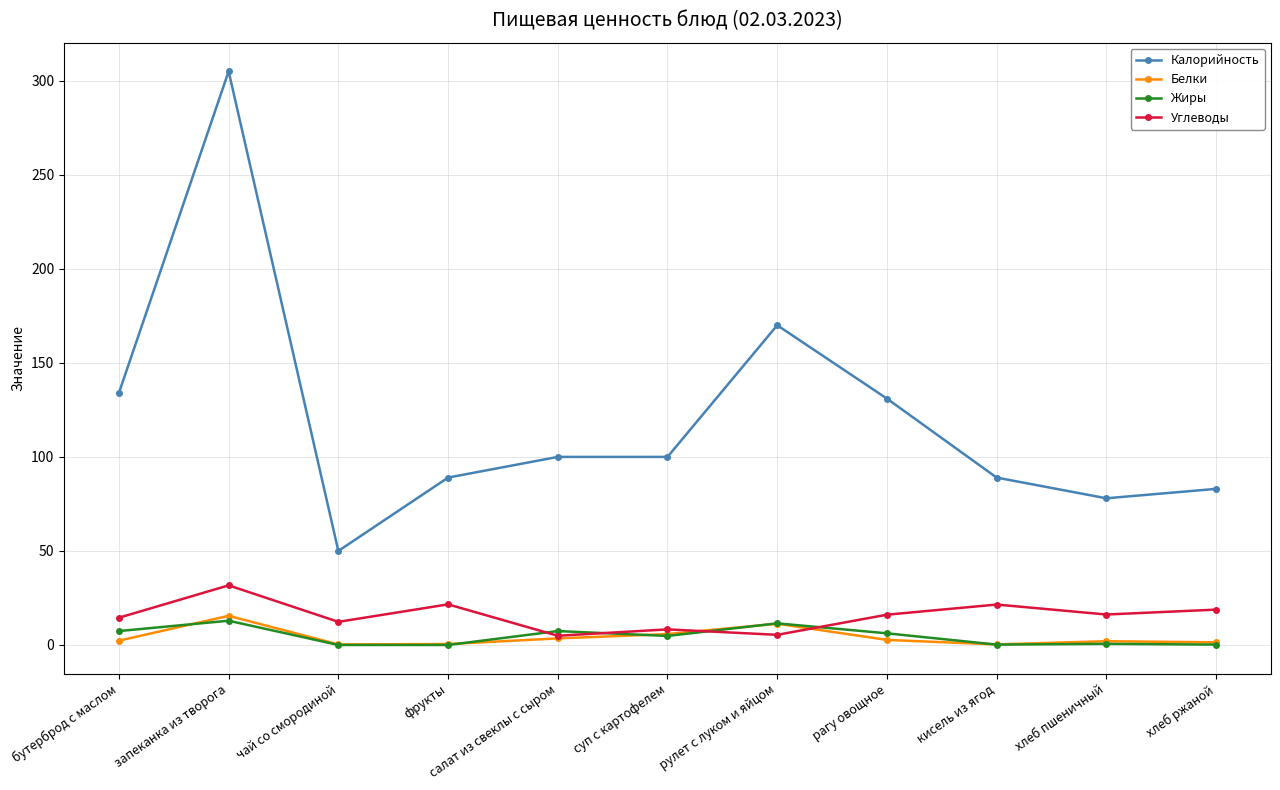

How many times do Углеводы and Белки cross each other?

2